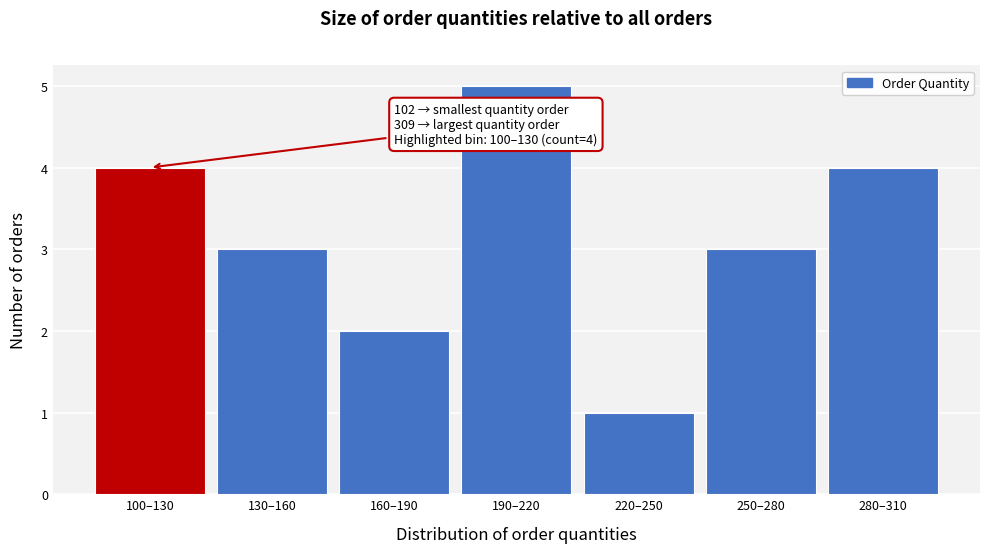

Reading left to right, list all the values displayed in this chart.

100–130=4	130–160=3	160–190=2	190–220=5	220–250=1	250–280=3	280–310=4